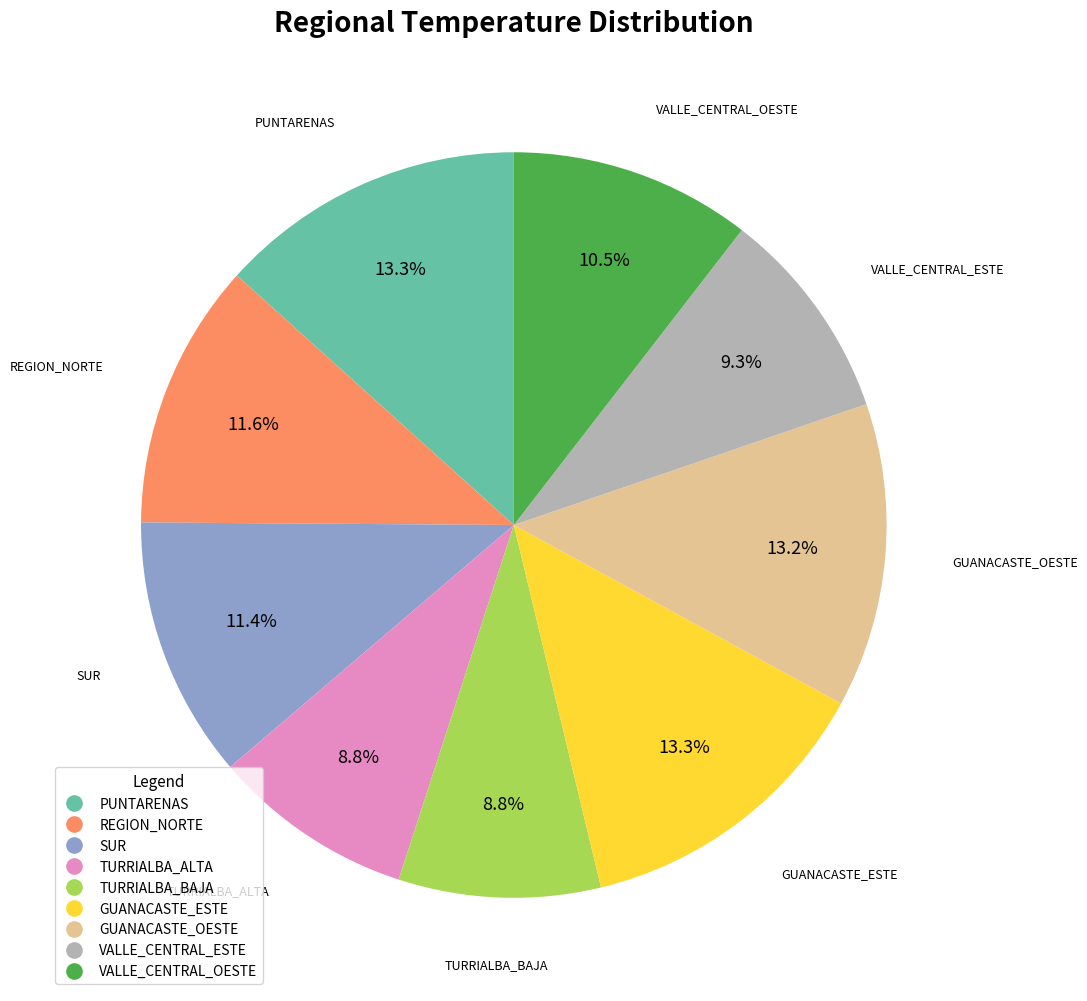

Is REGION_NORTE the majority of the pie?

No